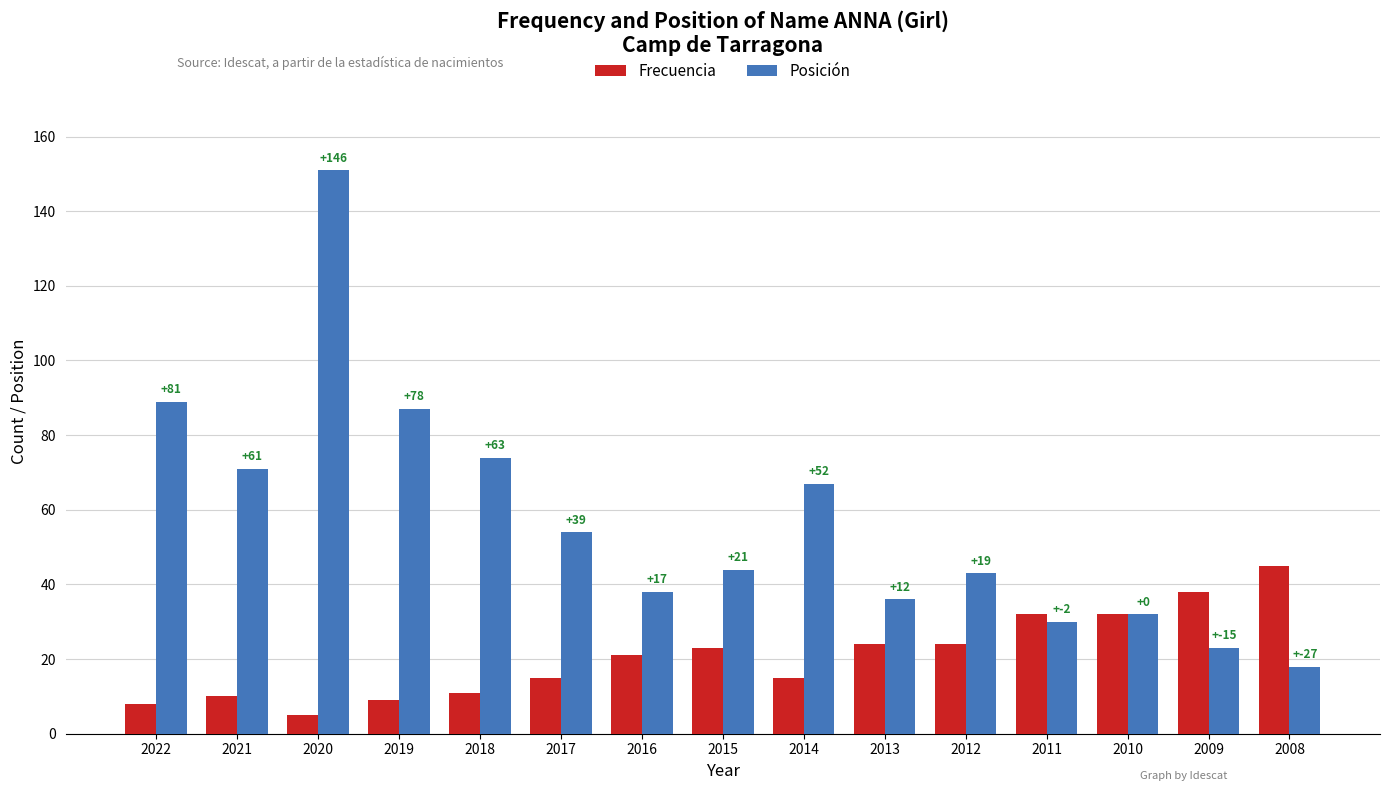

What is the difference between the maximum and minimum values in the Posición series?

133